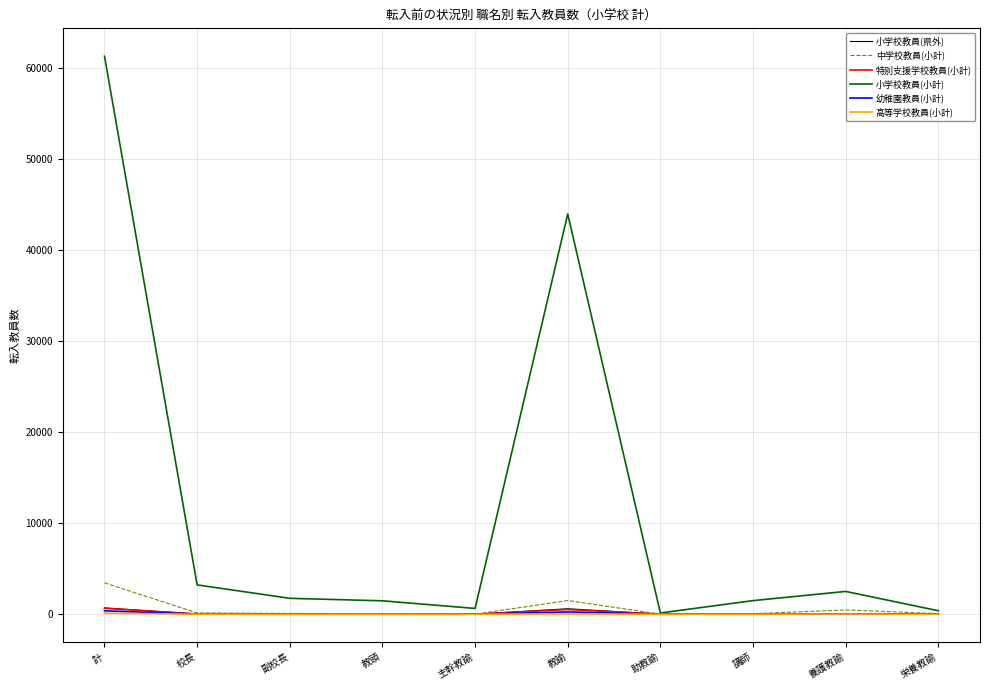

What is the difference between the 特別支援学校教員(小計) values at 主幹教諭 and 講師?

24